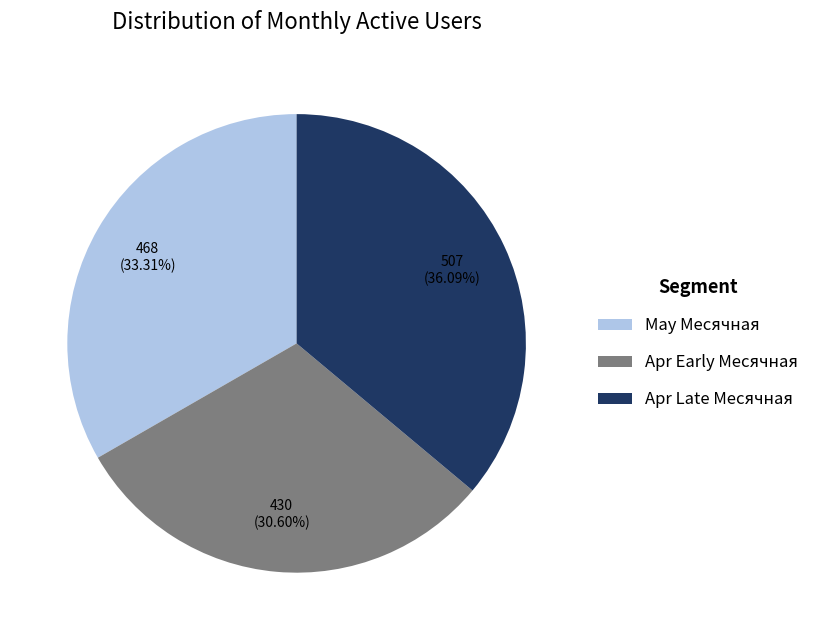

Count the number of slices in the pie.

3